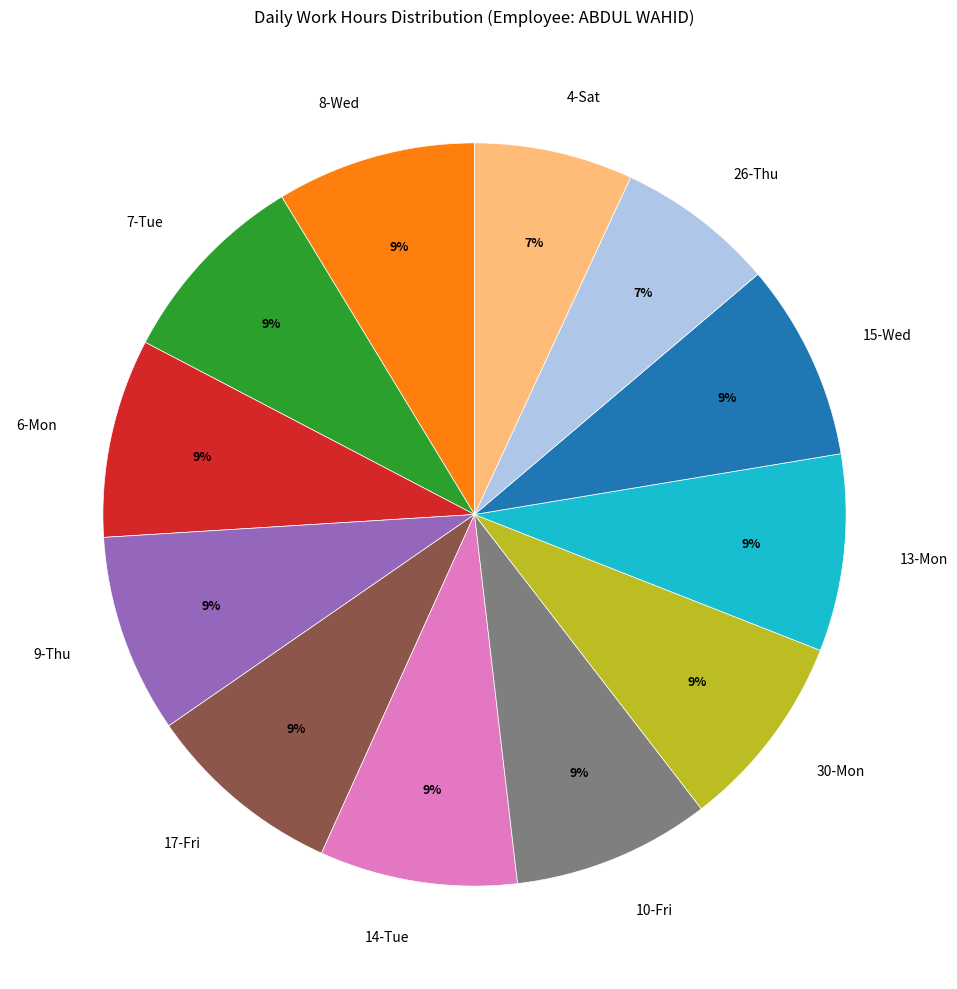

To the nearest percent, what percentage of the pie is 10-Fri?

9%